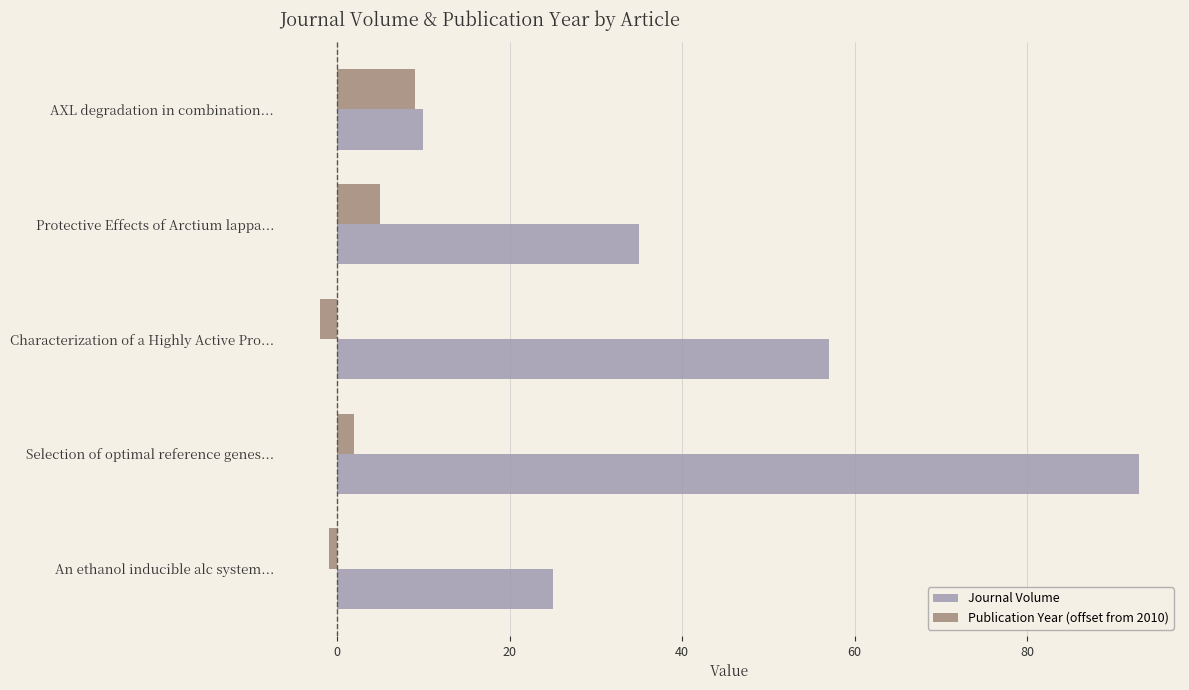

Is the value of Publication Year (offset from 2010) at Protective Effects of Arctium lappa... greater than the value of Journal Volume at Protective Effects of Arctium lappa...?

No